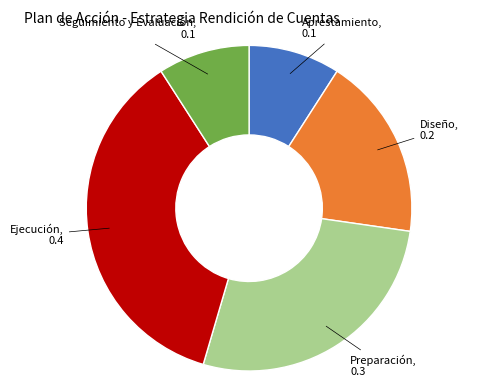

Is there a majority slice in this chart?

No